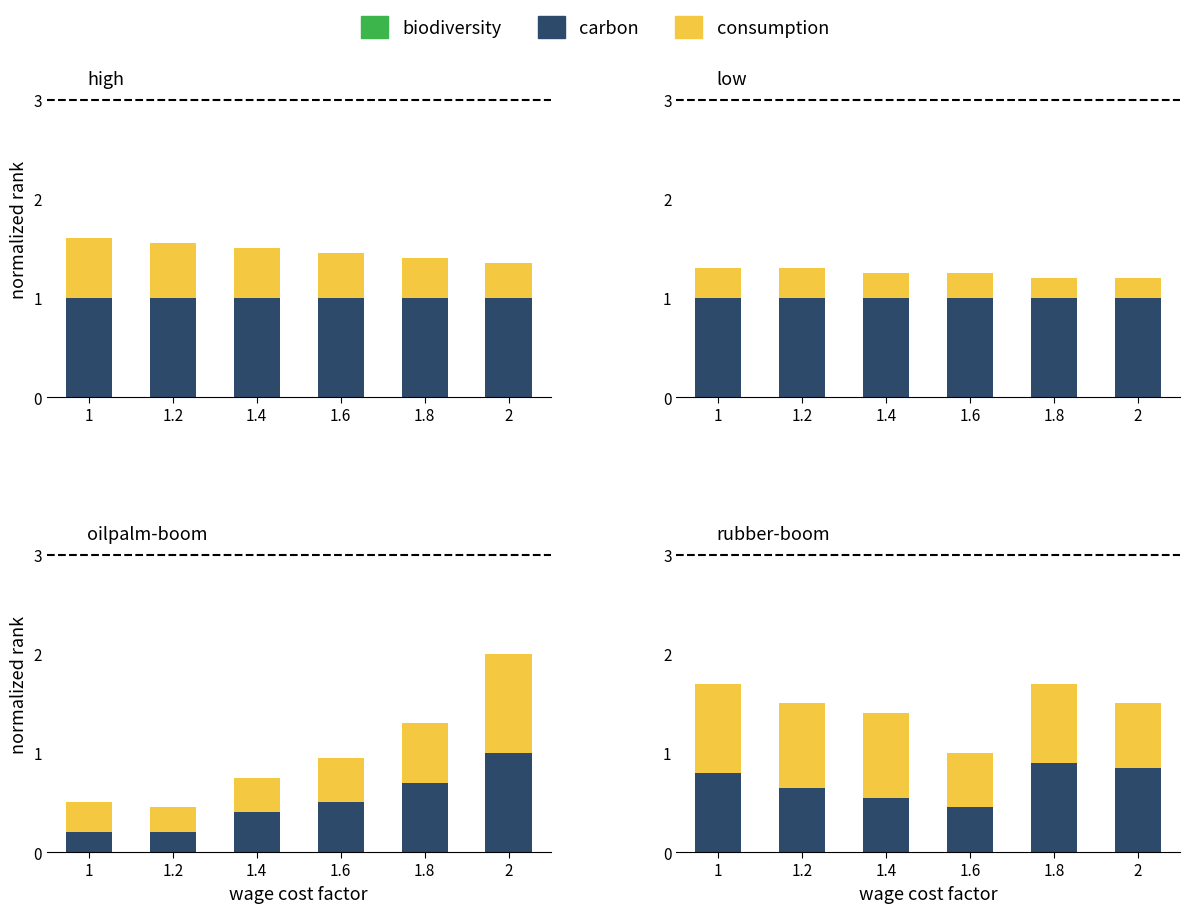

What is the label of the 2nd bar from the left?

1.2